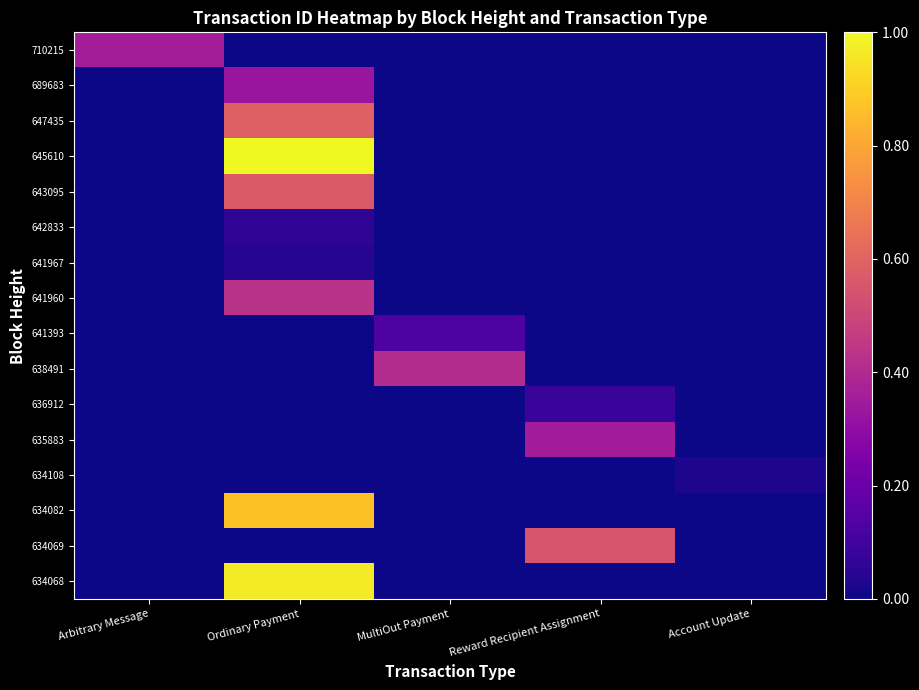

At which category does the chart reach its peak across all series?

Ordinary Payment